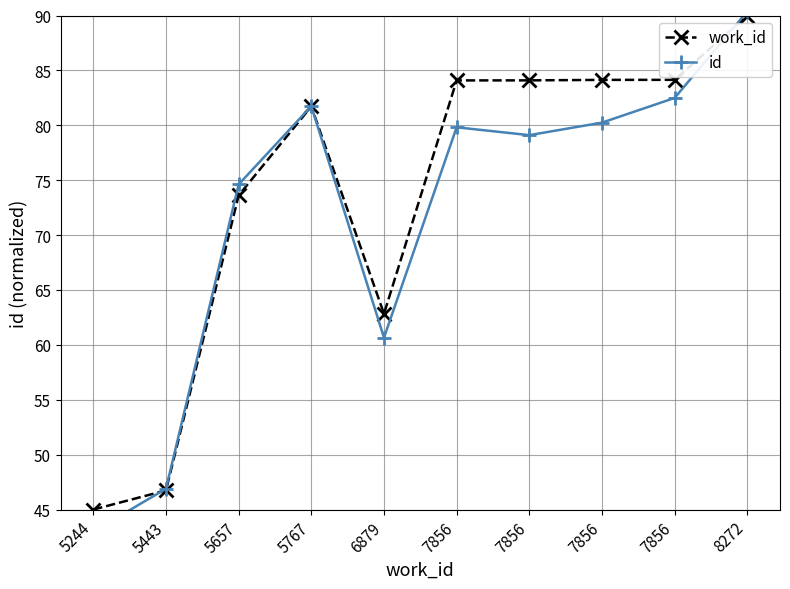

Reading left to right, transcribe all the data shown in this chart.

work_id: 5244=45.0	5443=46.7	5657=73.6	5767=81.7	6879=62.8	7856=84.1	7856=84.1	7856=84.1	7856=84.1	8272=90.0
id: 5244=43.0	5443=46.9	5657=74.6	5767=81.7	6879=60.7	7856=79.8	7856=79.1	7856=80.2	7856=82.5	8272=90.4